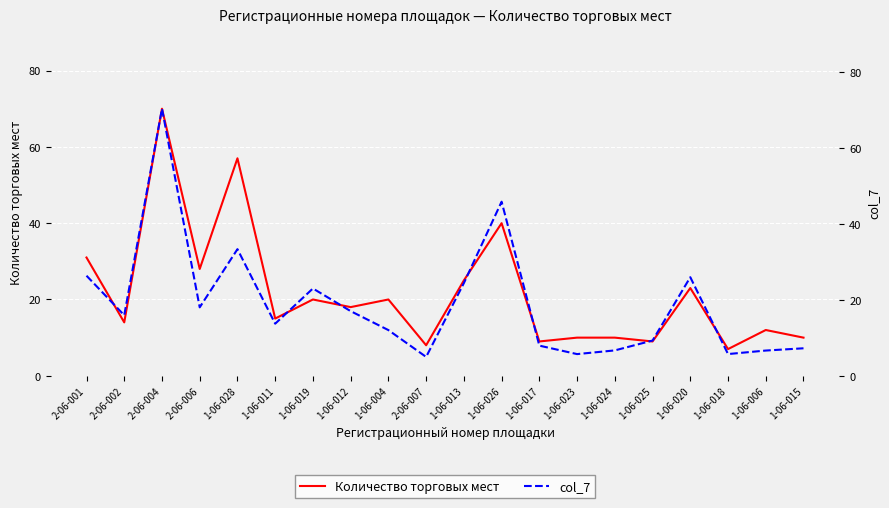

What is the label of the 18th point from the left?

1-06-018